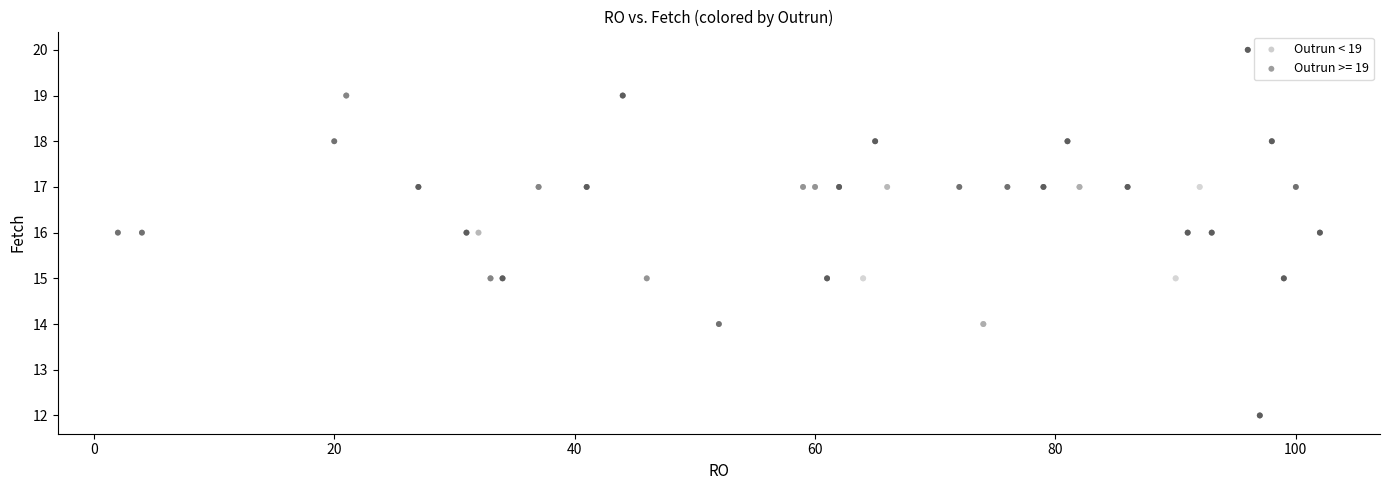

Which series has the widest spread of Y values?

Outrun >= 19